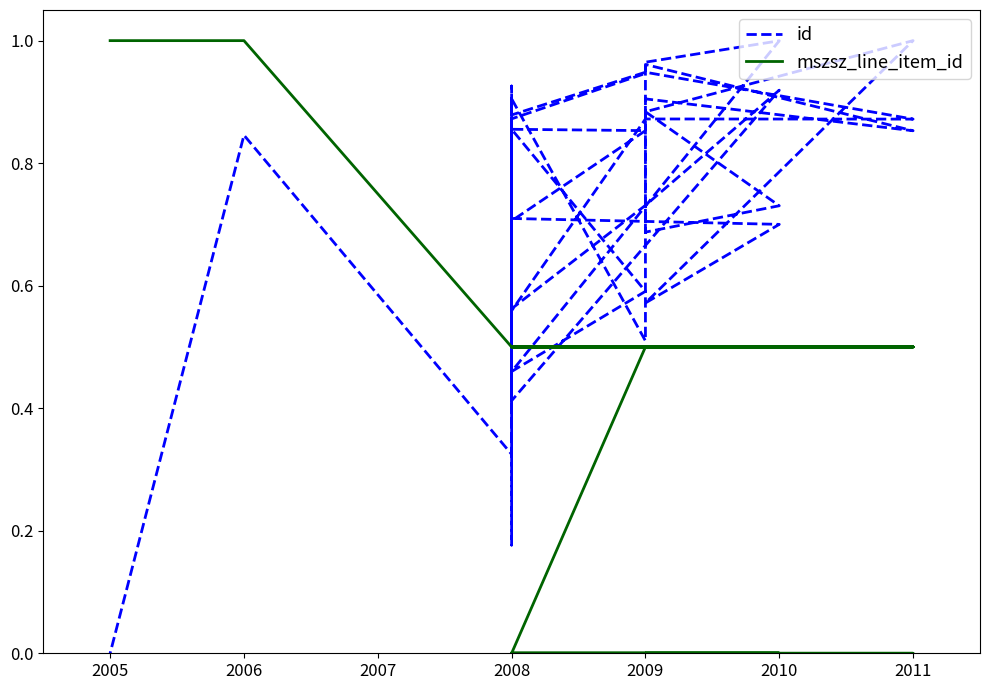

What are all the series names shown in the legend?

id, mszsz_line_item_id